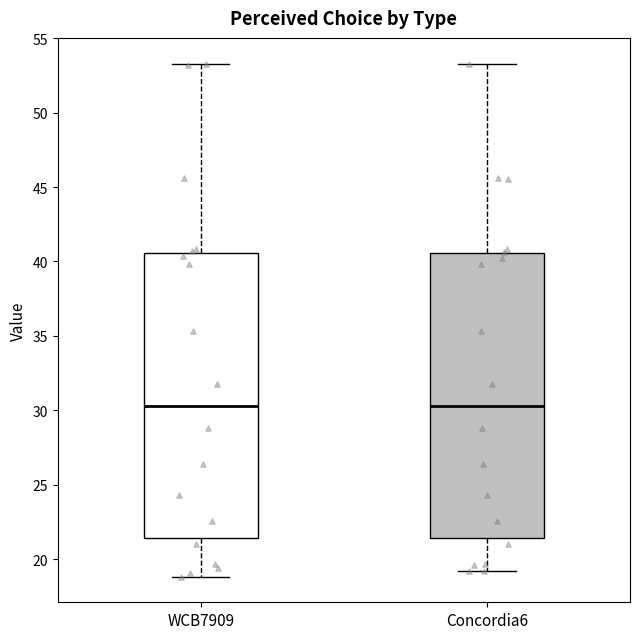

Reading left to right, read every box against the y-axis: the position of its median line, the range the box covers, and the ends of its whiskers. The values are not printed on the chart, so give them approximately, as read against the axis.

WCB7909: median 30.5, box 21.5 to 40.5, whiskers 19.0 to 53.5
Concordia6: median 30.5, box 21.5 to 40.5, whiskers 19.0 to 53.5